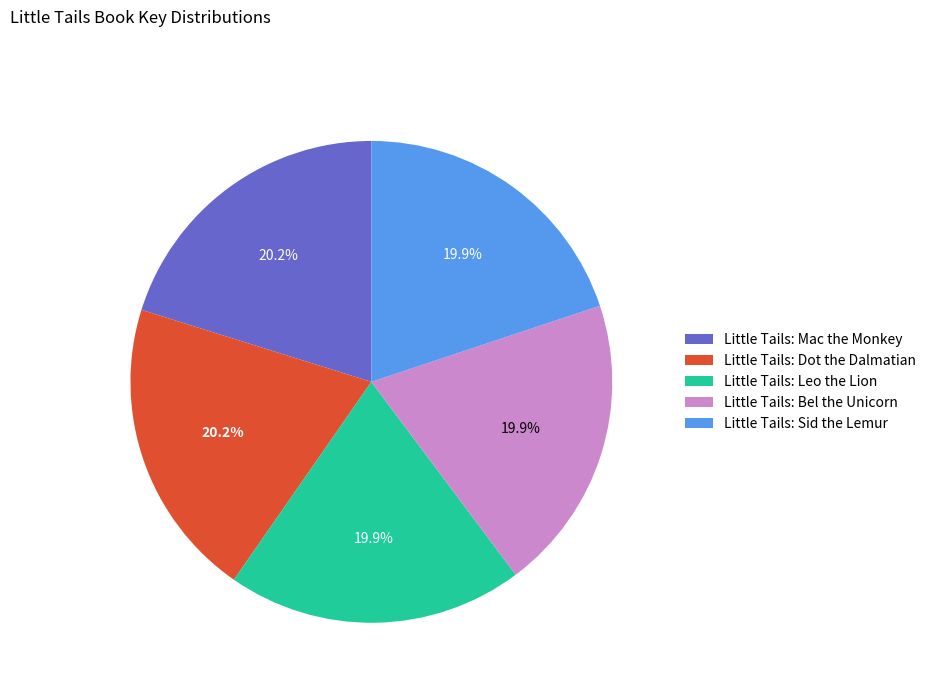

Count the number of slices in the pie.

5